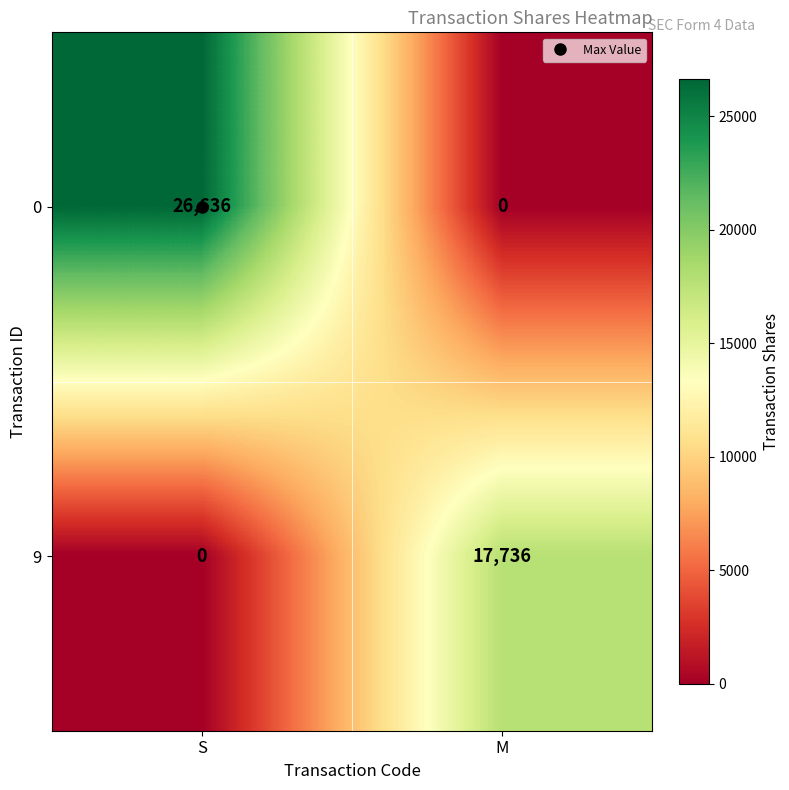

What is the greatest value displayed?

26636